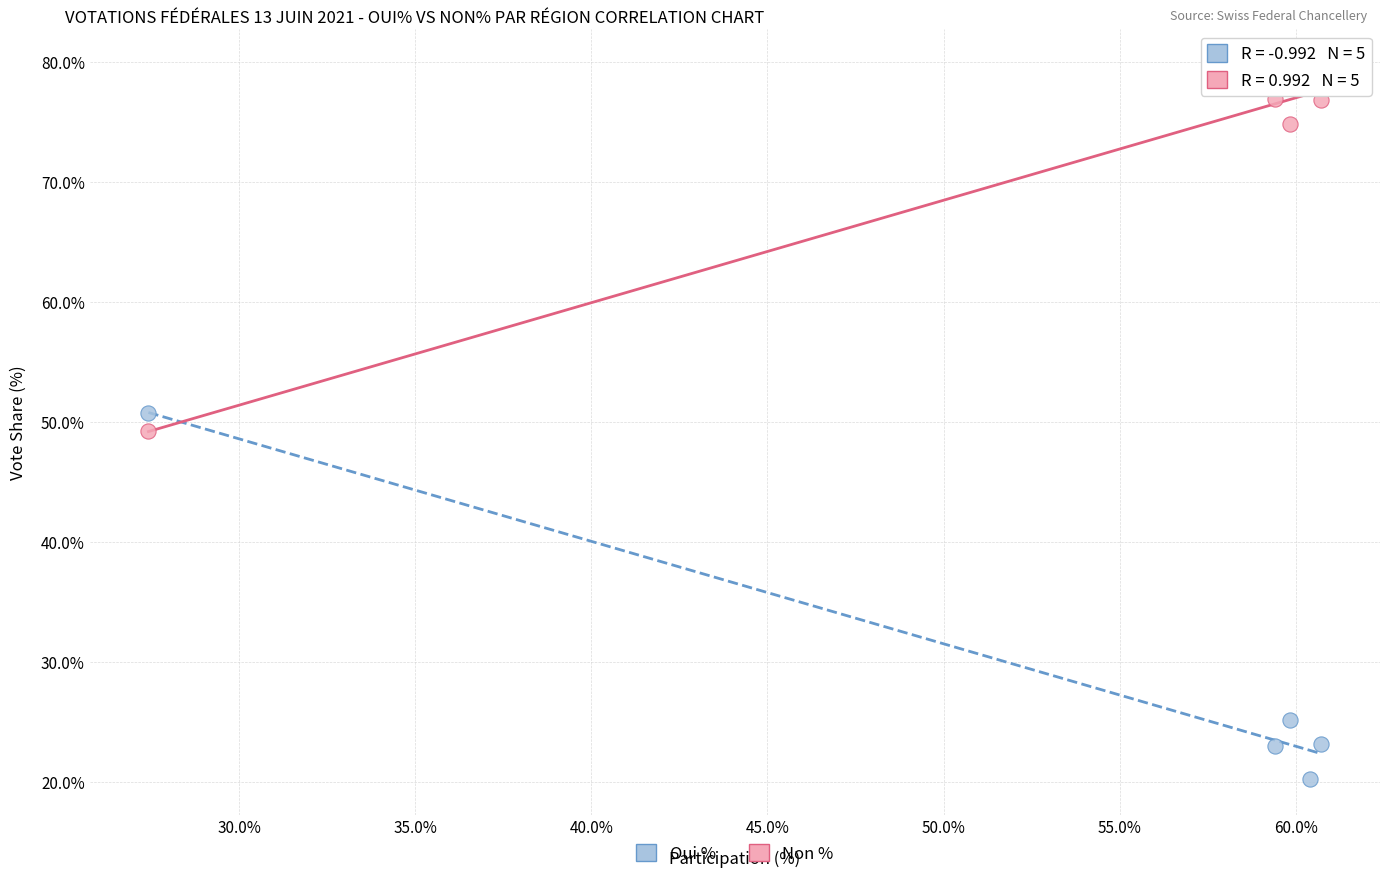

Which series contains the lowest Y value?

Oui %